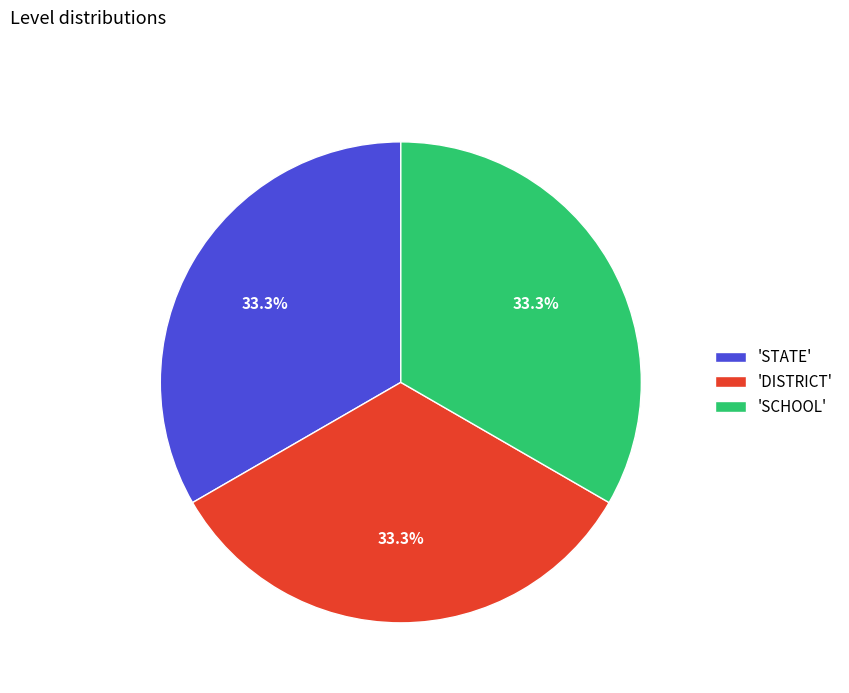

How much of the chart is everything except 'STATE'?

66.7%